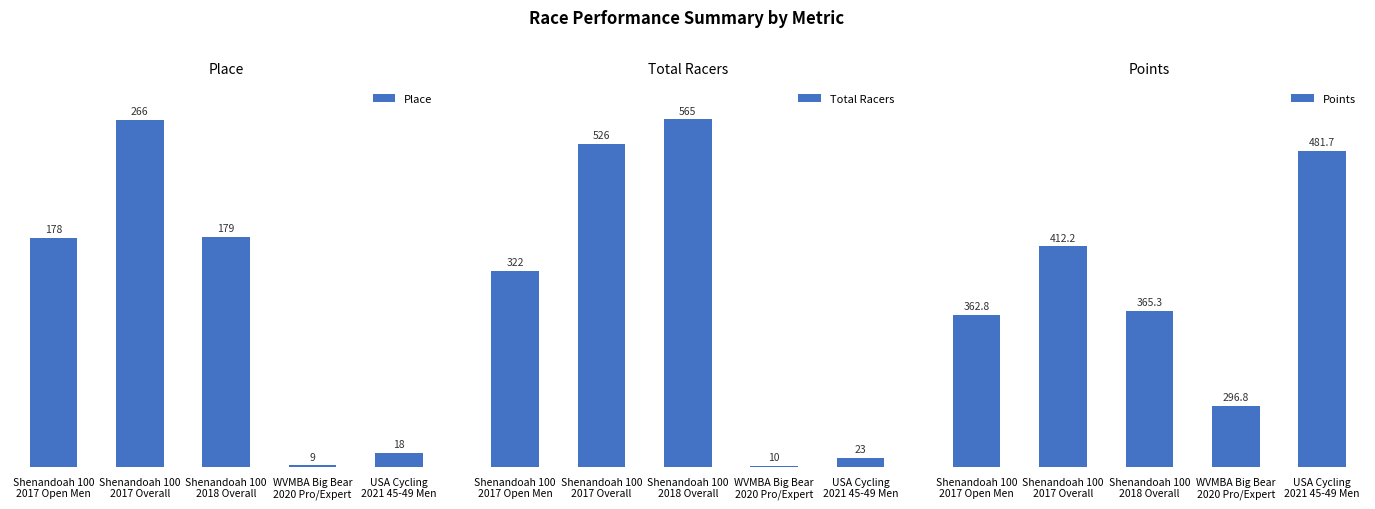

The Place series shows 9.0 at WVMBA Big Bear
2020 Pro/Expert. True or false?

True